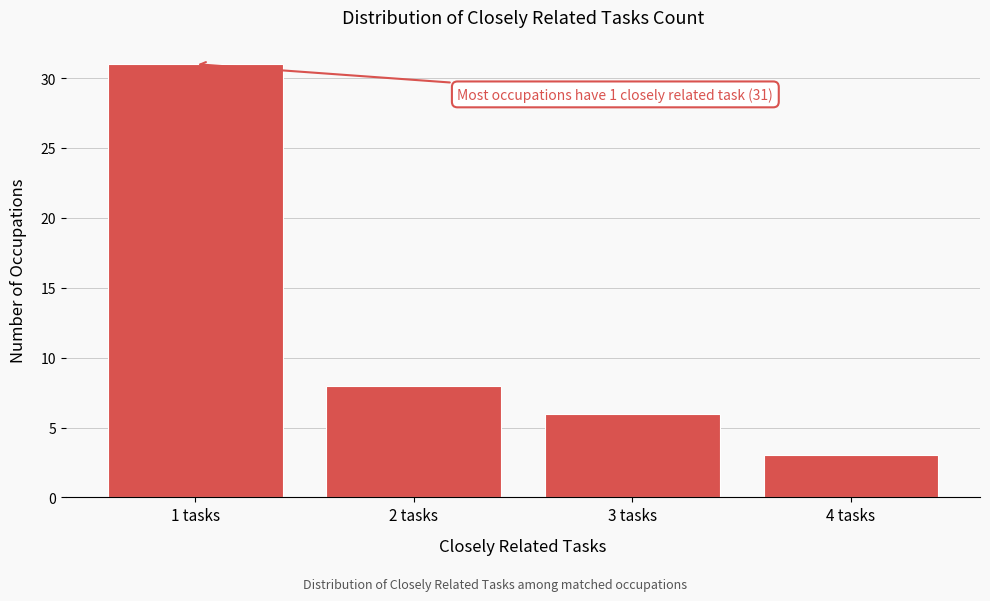

Reading left to right, extract all data points from this chart.

1 tasks=31	2 tasks=8	3 tasks=6	4 tasks=3